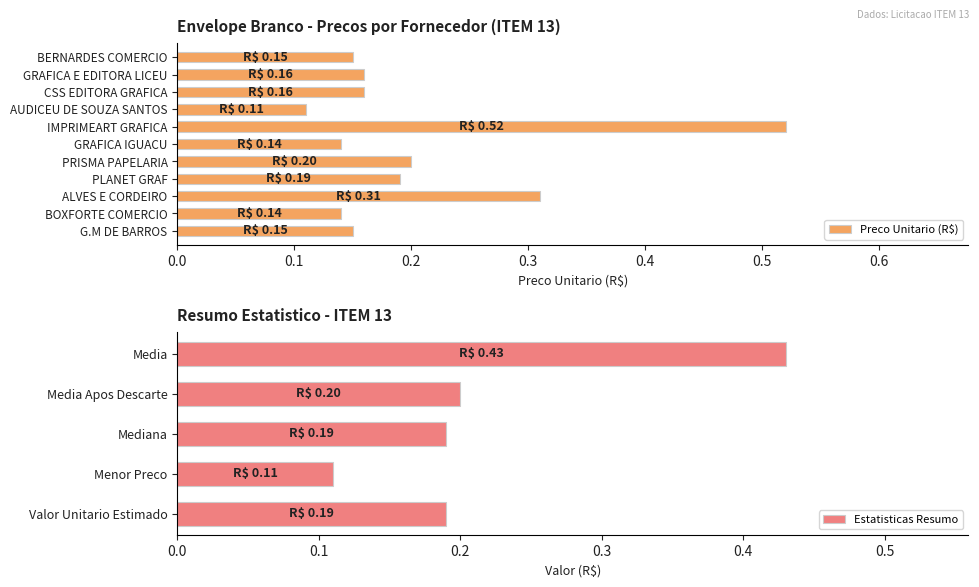

At which label is Preco Unitario (R$) closest to 0?

AUDICEU DE SOUZA SANTOS